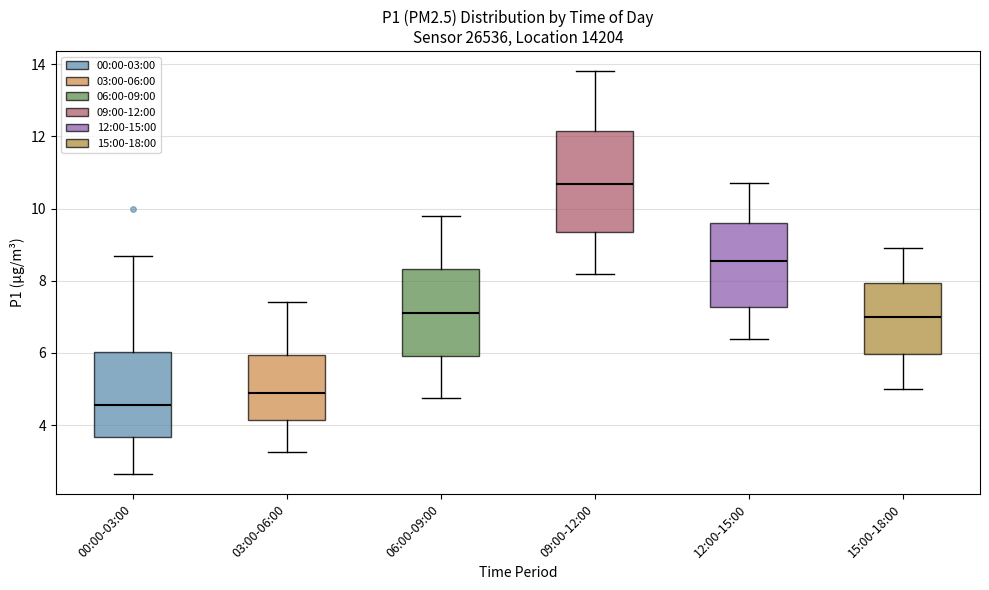

Which box is the tallest, from its lower edge to its upper edge?

09:00-12:00